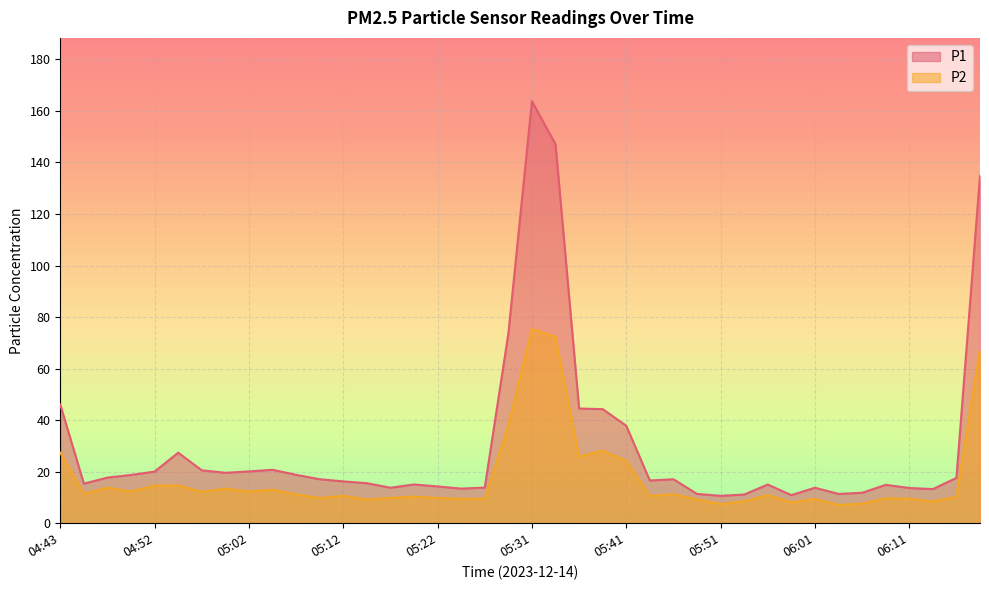

What is the spread (max minus min) of values at 05:36?

18.7